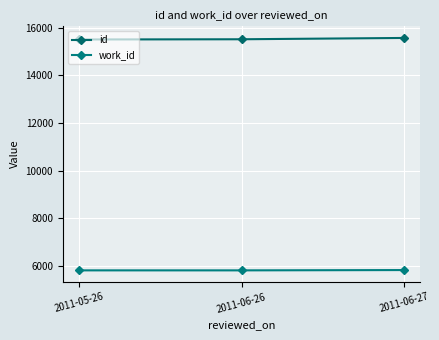

What is the average value of the id series?

15526